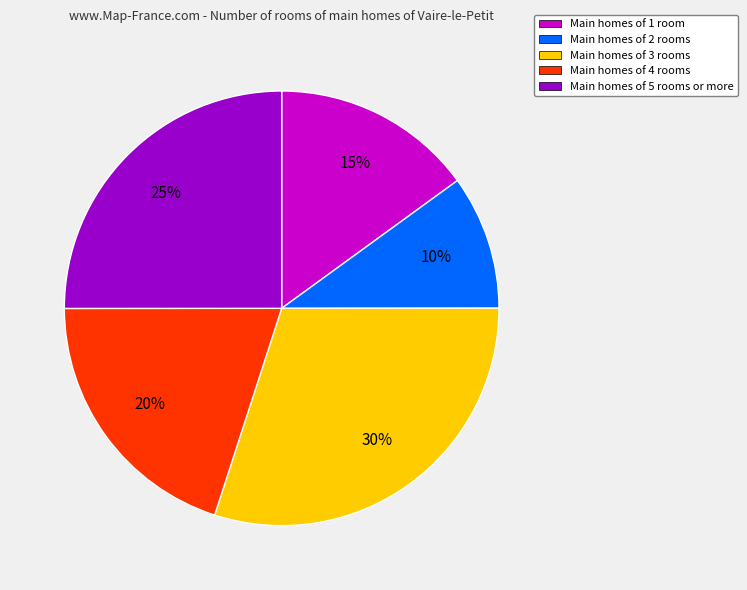

Is there a majority slice in this chart?

No